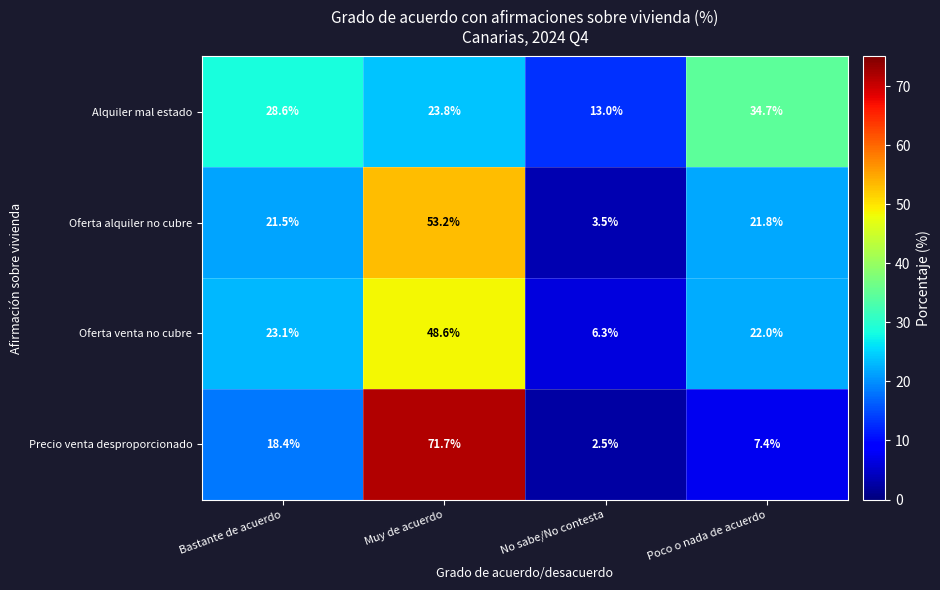

Is it true that Oferta alquiler no cubre equals 12.5 at Poco o nada de acuerdo?

False